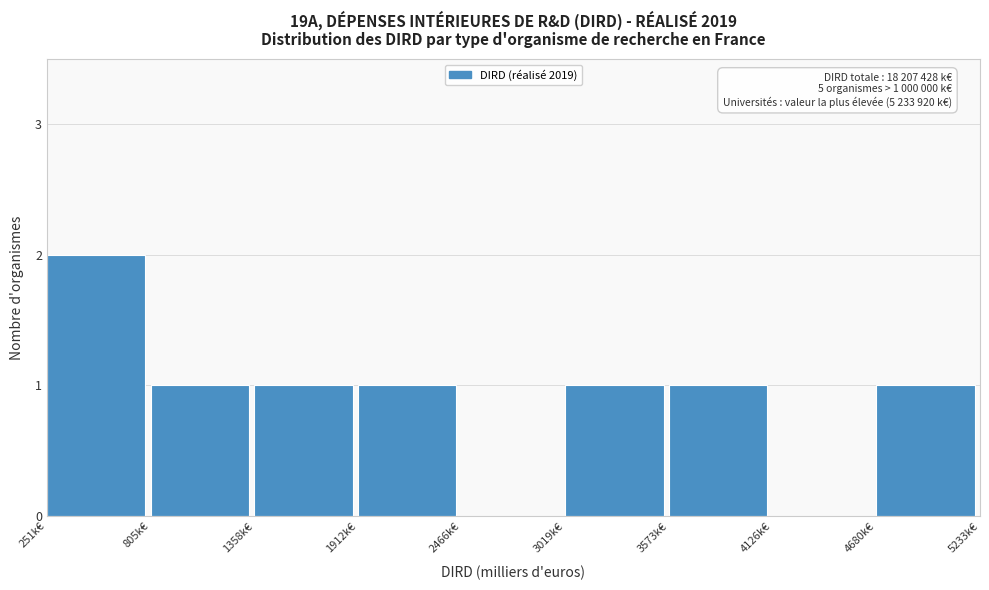

Reading left to right, list all the values displayed in this chart.

251k€=2	805k€=1	1358k€=1	1912k€=1	2466k€=0	3019k€=1	3573k€=1	4126k€=0	4680k€=1